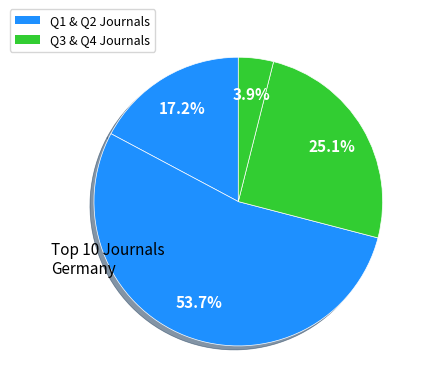

How many segments does this pie chart have?

4